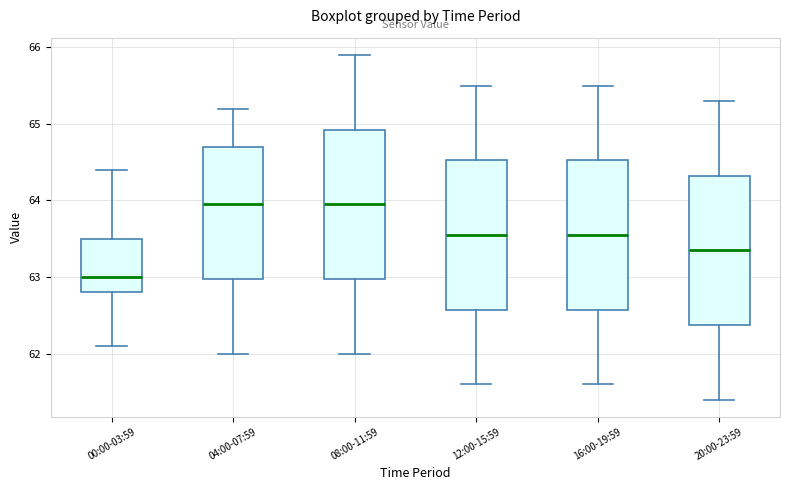

Where is the upper edge of the box for 20:00-23:59 on the y-axis? The values are not printed on the chart, so give them approximately, as read against the axis.

64.3